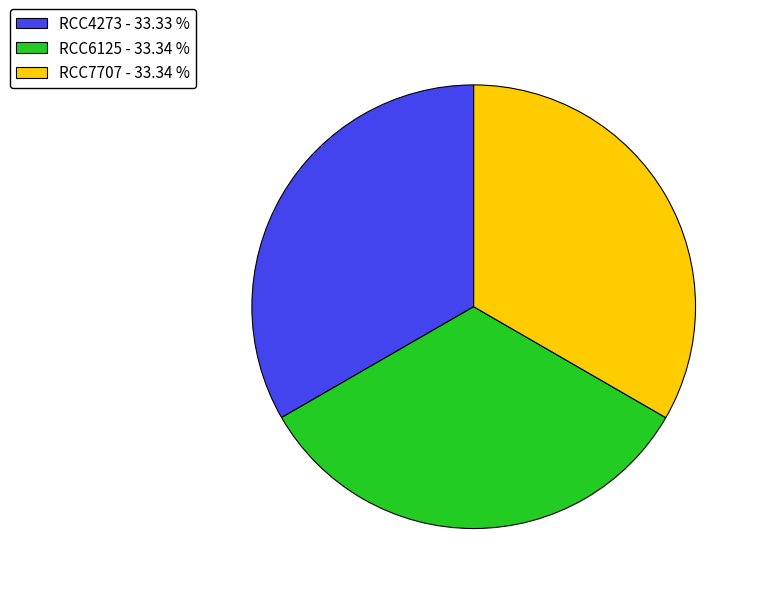

Is there any slice that represents more than half of the pie?

No